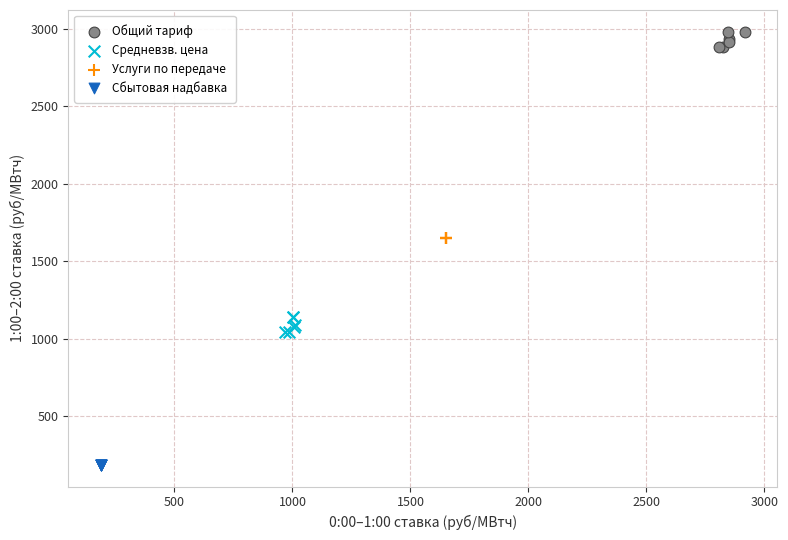

Which series contains the lowest Y value?

Сбытовая надбавка